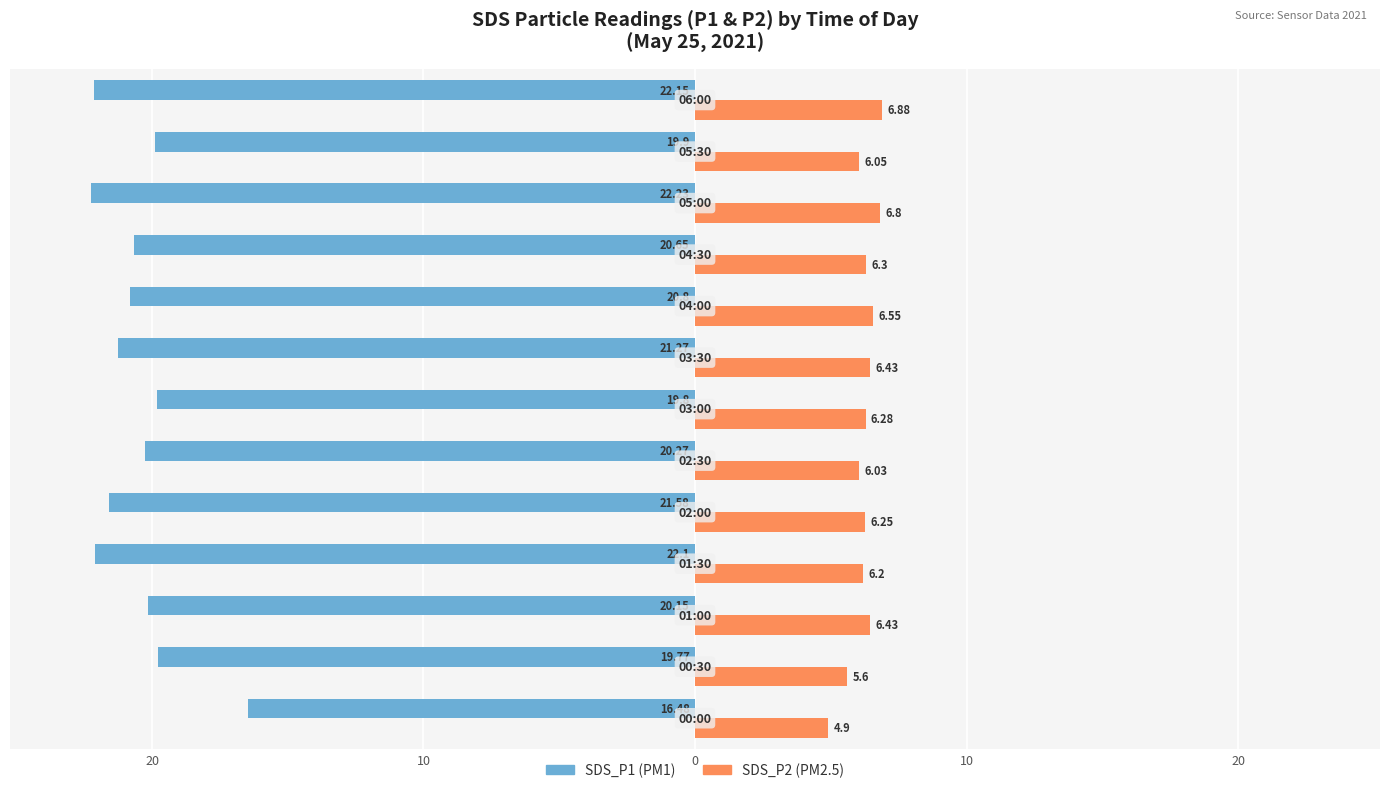

The value of SDS_P1 at 9 is -20.6. True or false?

True